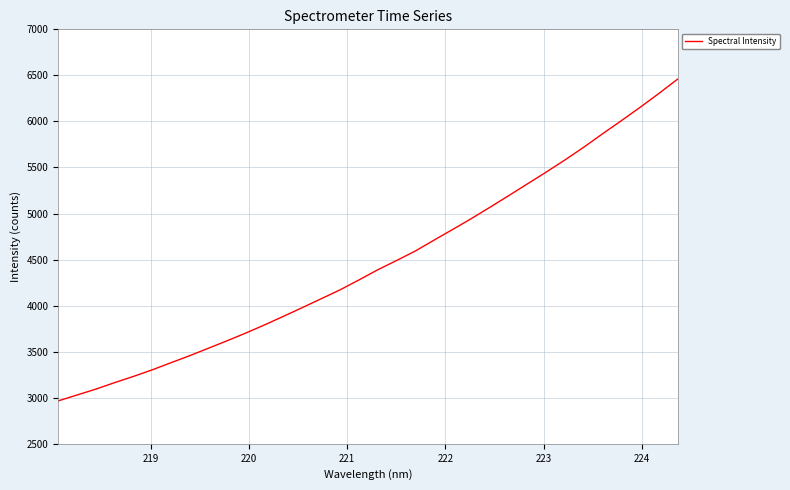

Does the chart have visible grid lines?

Yes